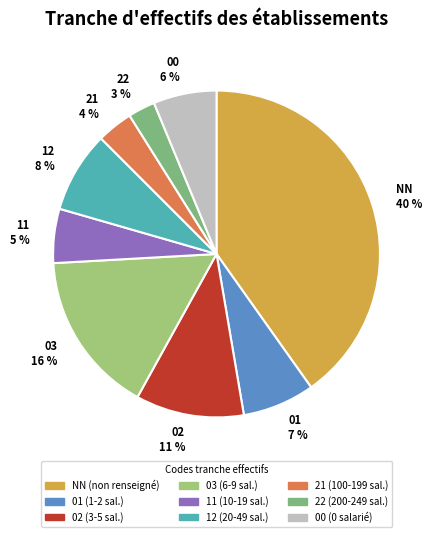

To the nearest percent, what is the average slice percentage?

11%